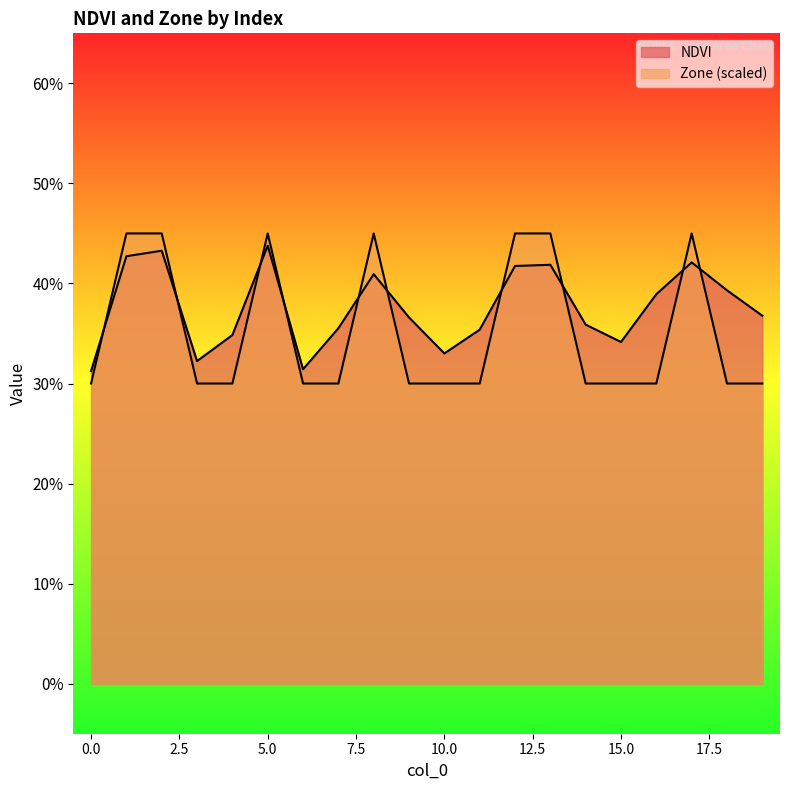

What is the minimum value shown in the chart?

0.3